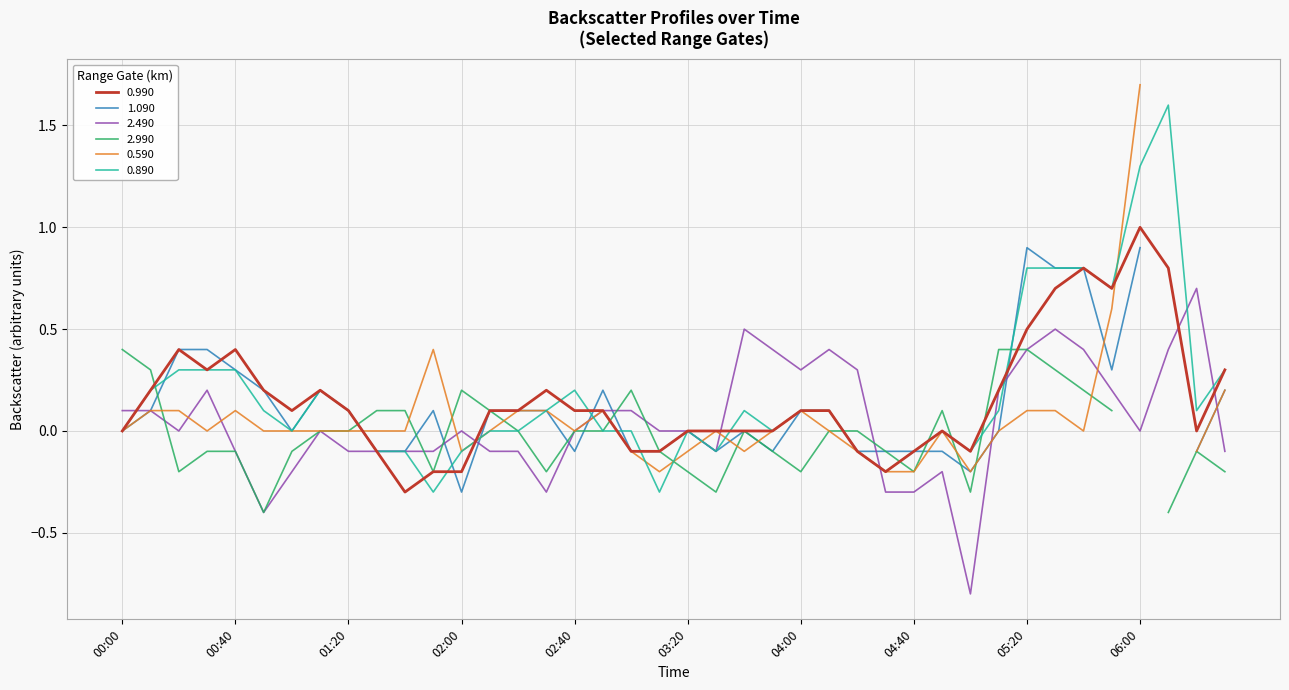

Where is the first local minimum for 0.990?

2011/02/15 00:30